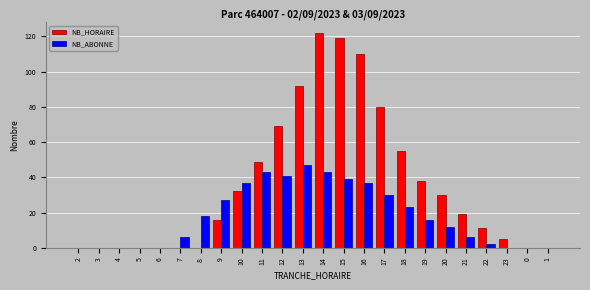

What is the sum of all NB_ABONNE values?

427